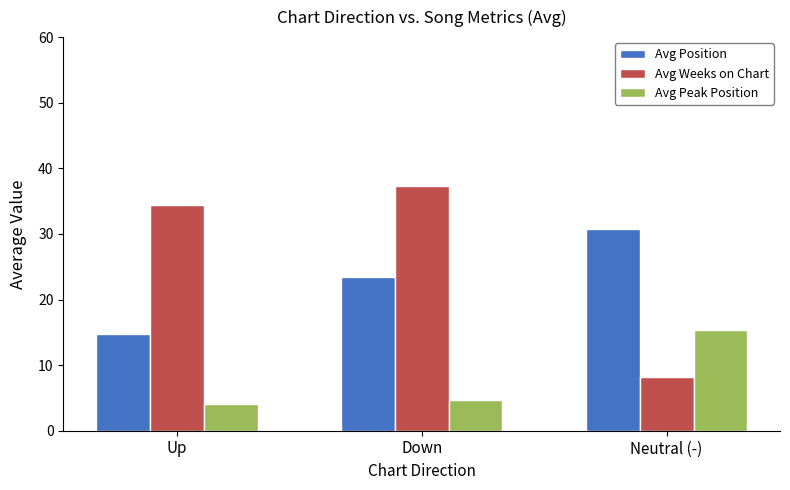

What position from the left is Neutral (-)?

3